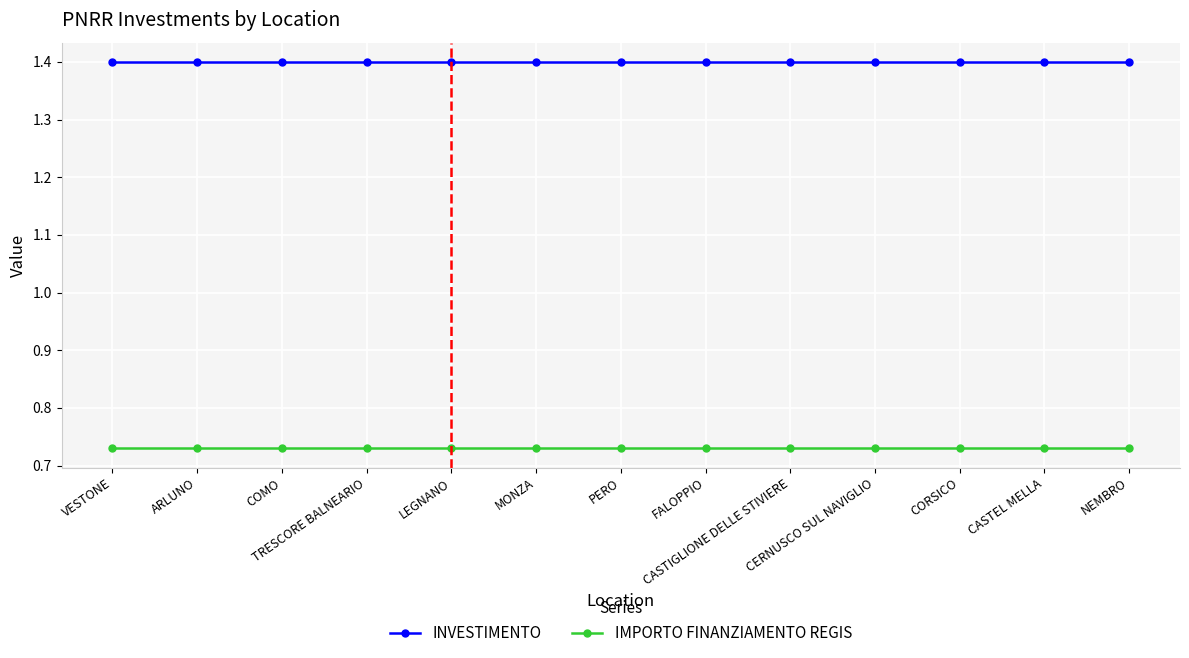

Which series has the largest total across all categories?

INVESTIMENTO